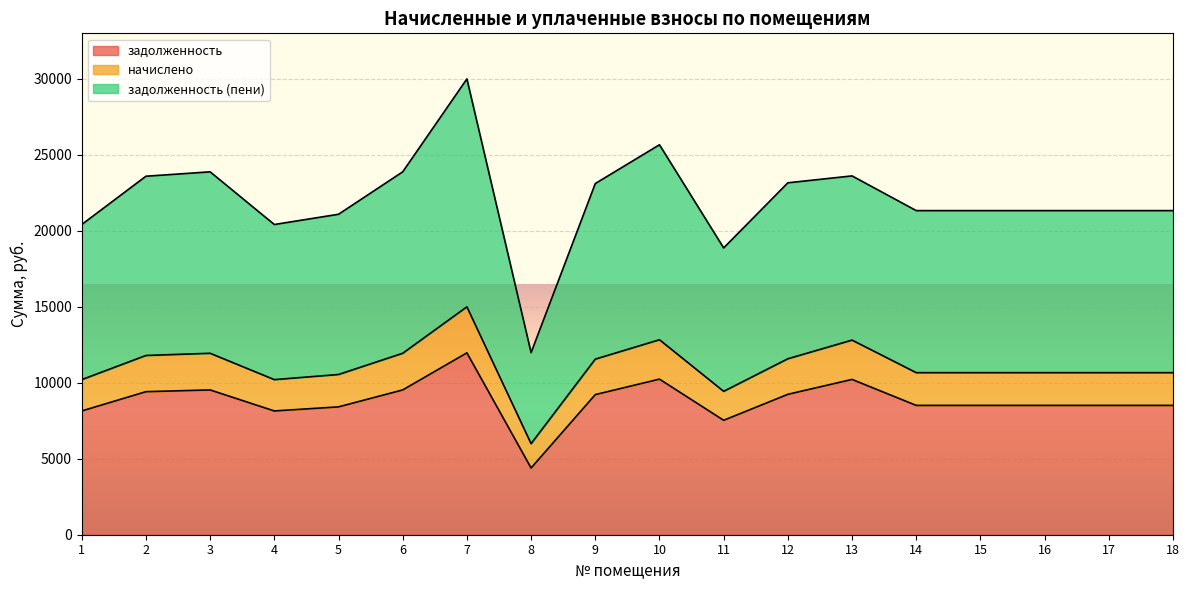

What is the value of the задолженность (пени) point at the 16th from the left?

21317.2